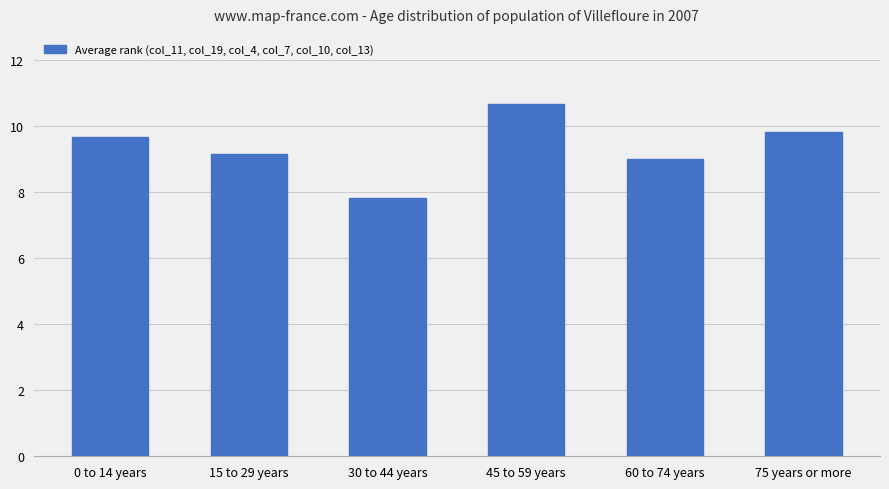

Approximately how many times larger is the value at 45 to 59 years compared to 60 to 74 years?

1.2